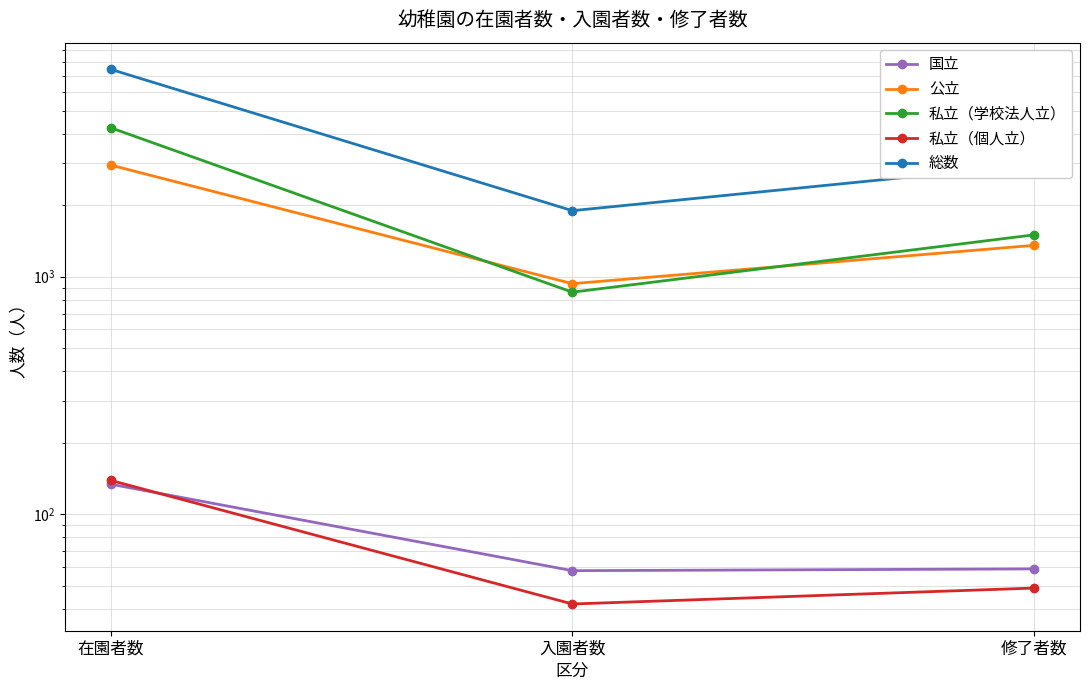

What are all the series names shown in the legend?

国立, 公立, 私立（学校法人立）, 私立（個人立）, 総数